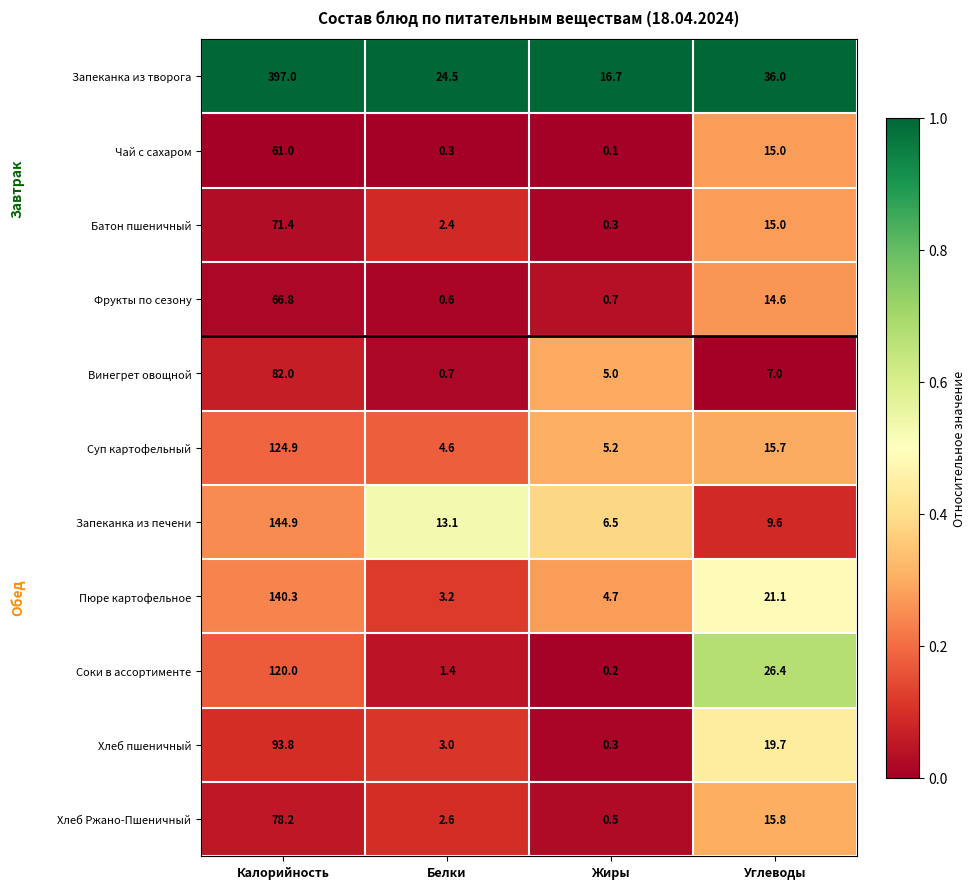

What is the sum of the Суп картофельный values at Углеводы and Белки?

20.3